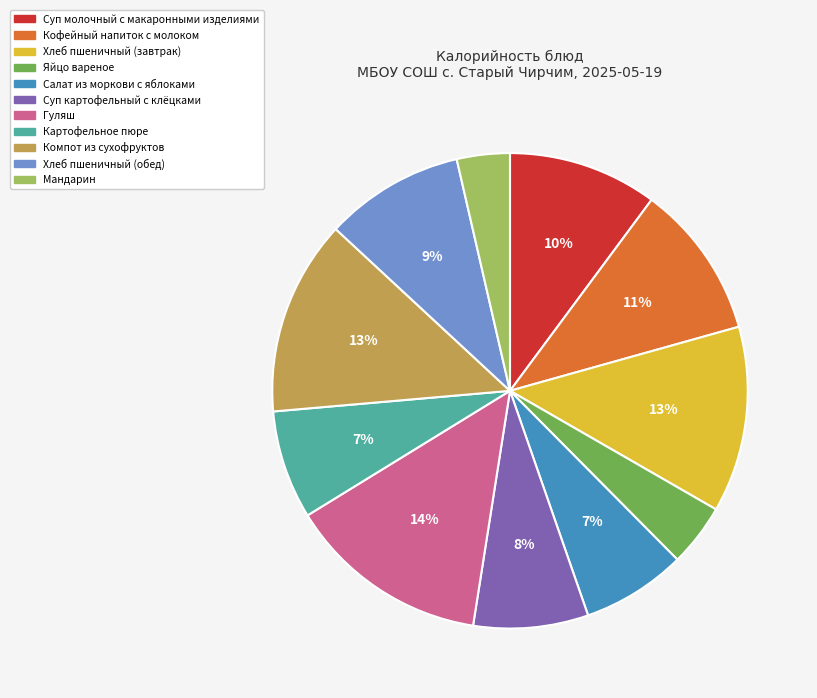

How many segments does this pie chart have?

11